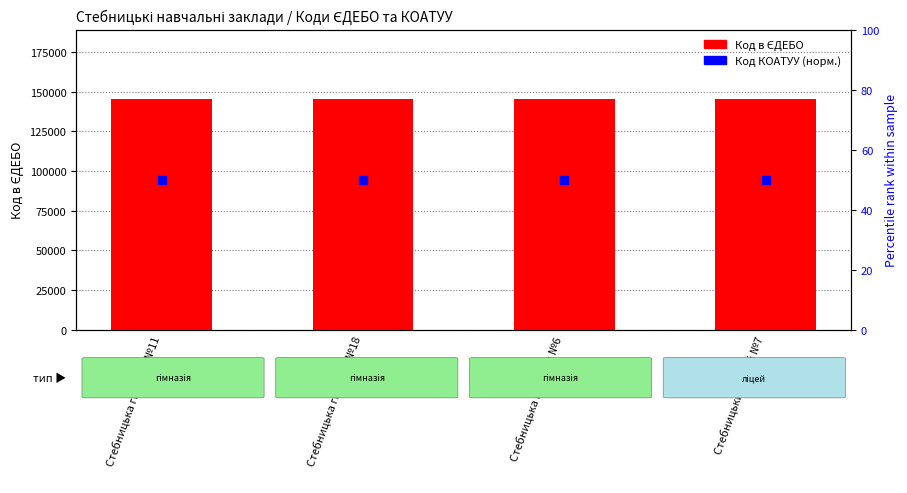

At which category is the sum across all series the highest?

Стебницька гімназія №18